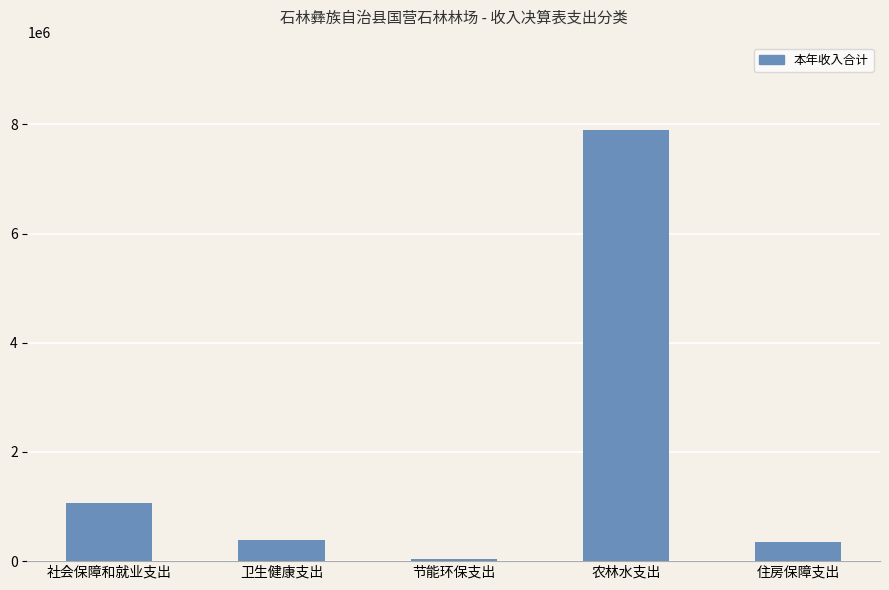

The value at 农林水支出 is 3058509.3. True or false?

False